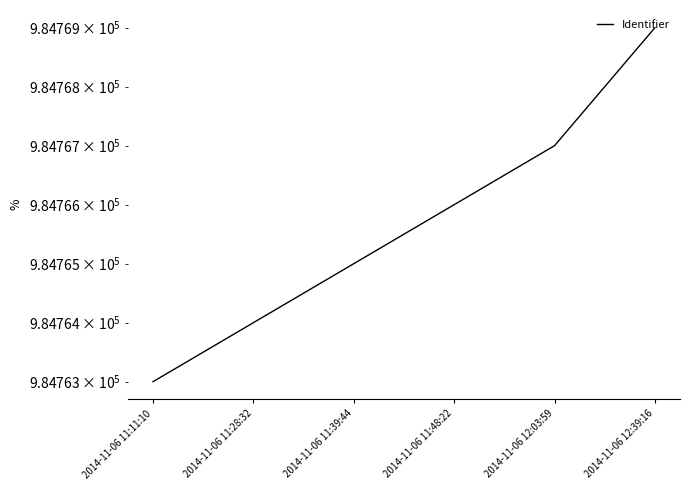

What is the average value?

984766